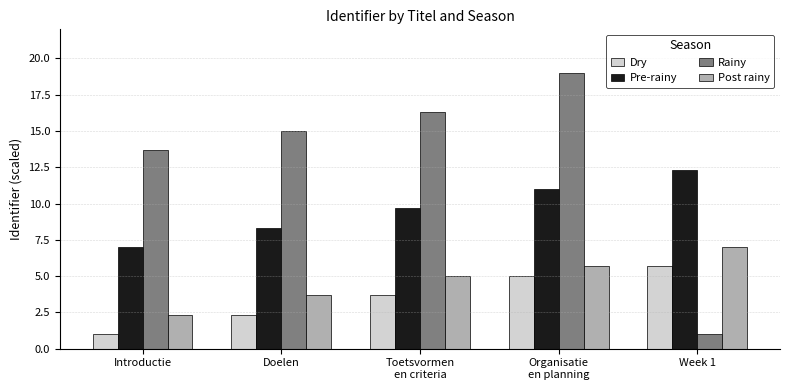

What position from the left is Toetsvormen
en criteria?

3